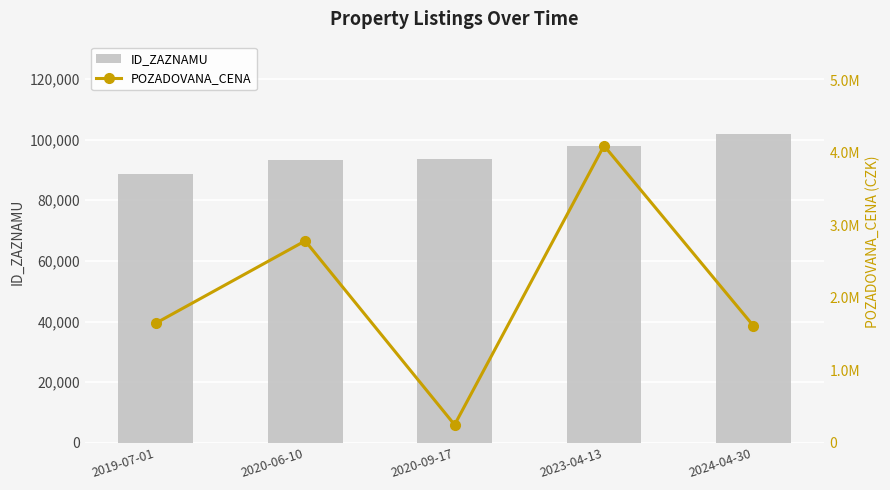

What is the difference between the maximum and minimum values in the ID_ZAZNAMU series?

13062